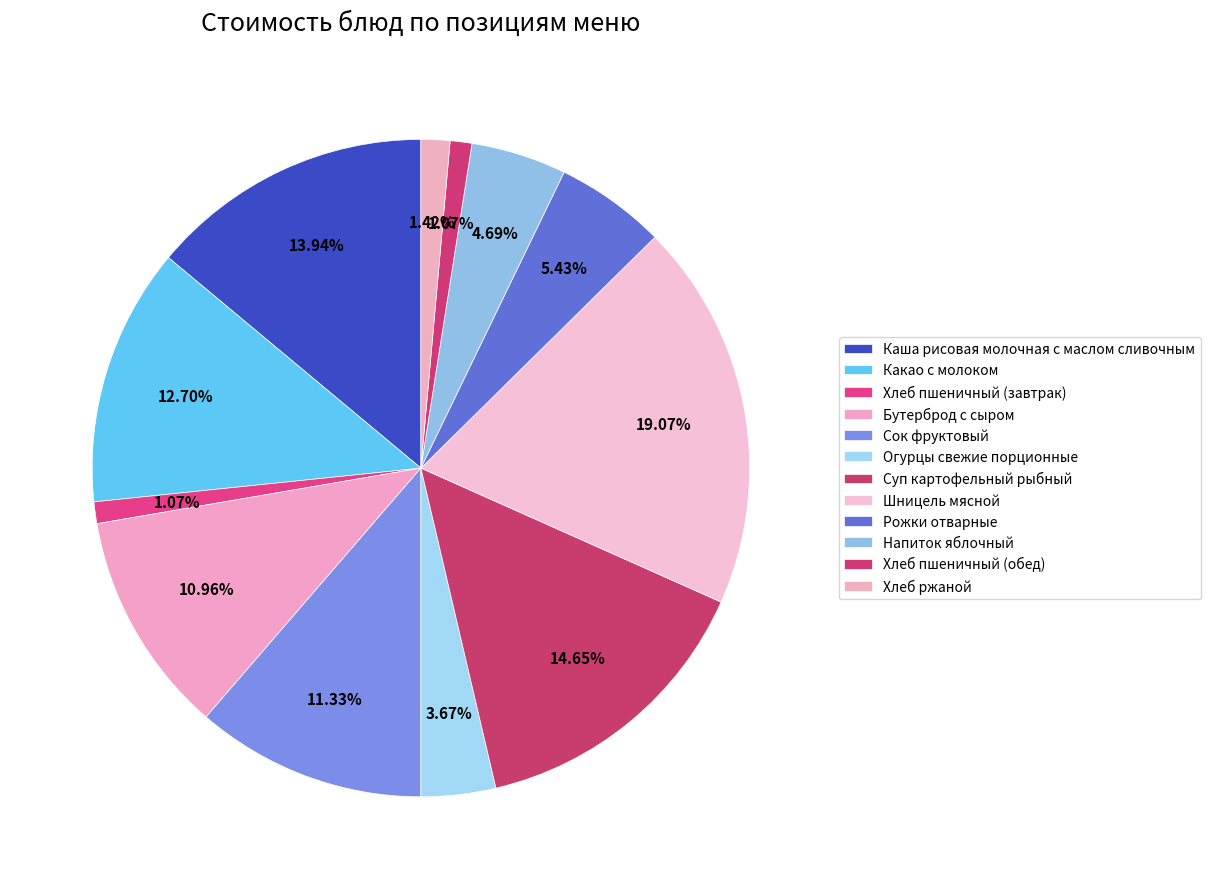

Rank the categories by value from lowest to highest.

Хлеб пшеничный (завтрак), Хлеб пшеничный (обед), Хлеб ржаной, Огурцы свежие порционные, Напиток яблочный, Рожки отварные, Бутерброд с сыром, Сок фруктовый, Какао с молоком, Каша рисовая молочная с маслом сливочным, Суп картофельный рыбный, Шницель мясной